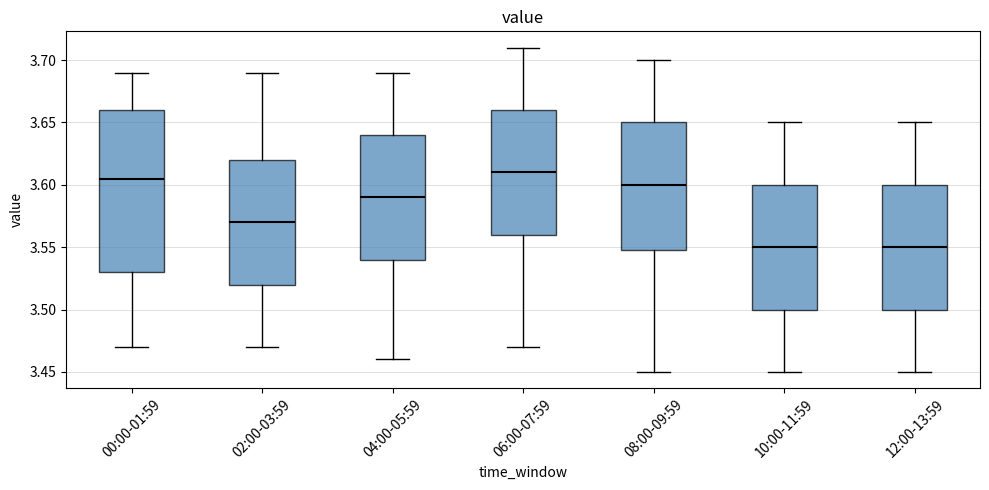

Where does the upper whisker of the box for 10:00-11:59 end on the y-axis? The values are not printed on the chart, so give them approximately, as read against the axis.

3.650